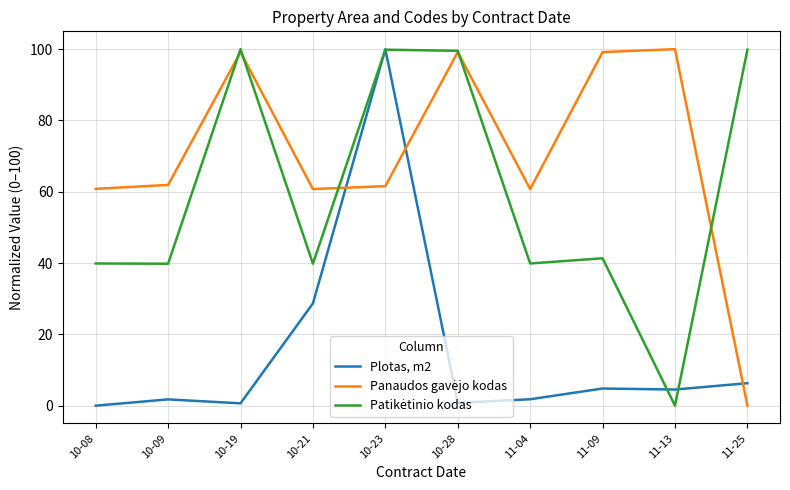

The Plotas, m2 series shows 28.7 at 10-21. True or false?

True